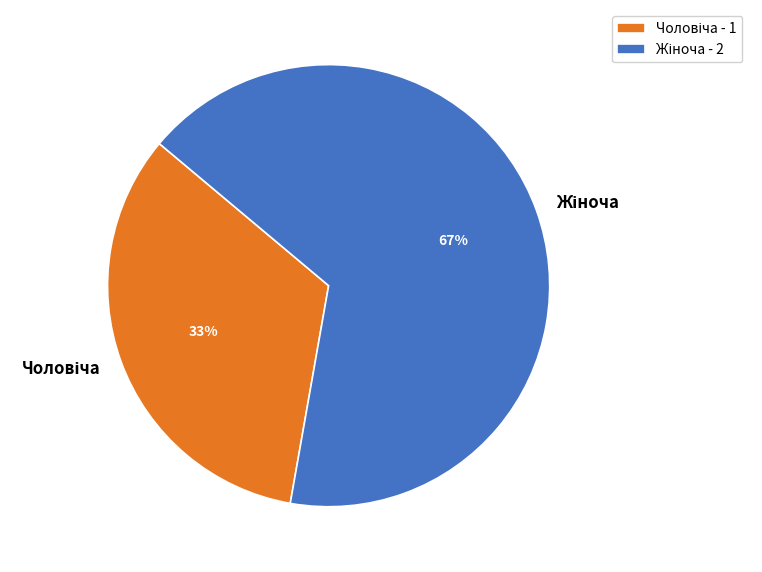

Is there any slice that represents more than half of the pie?

Yes